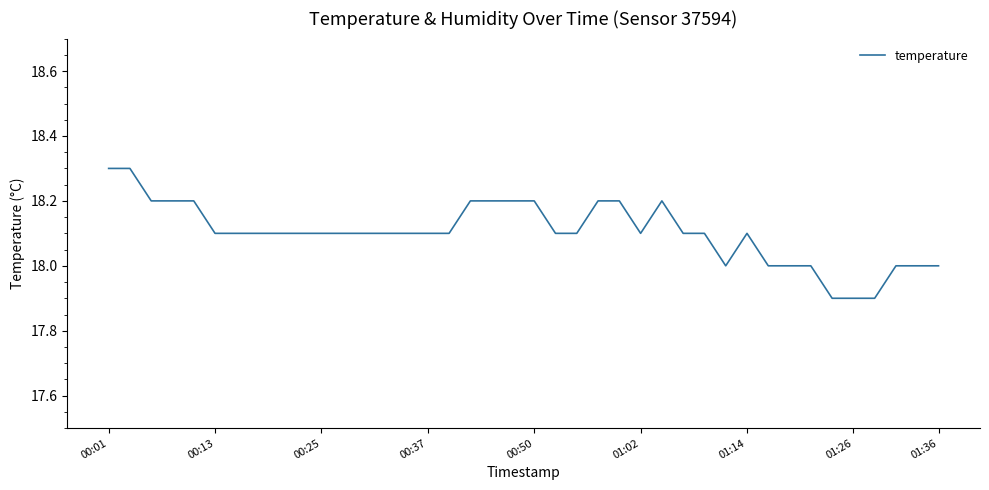

What is the greatest value displayed?

18.3